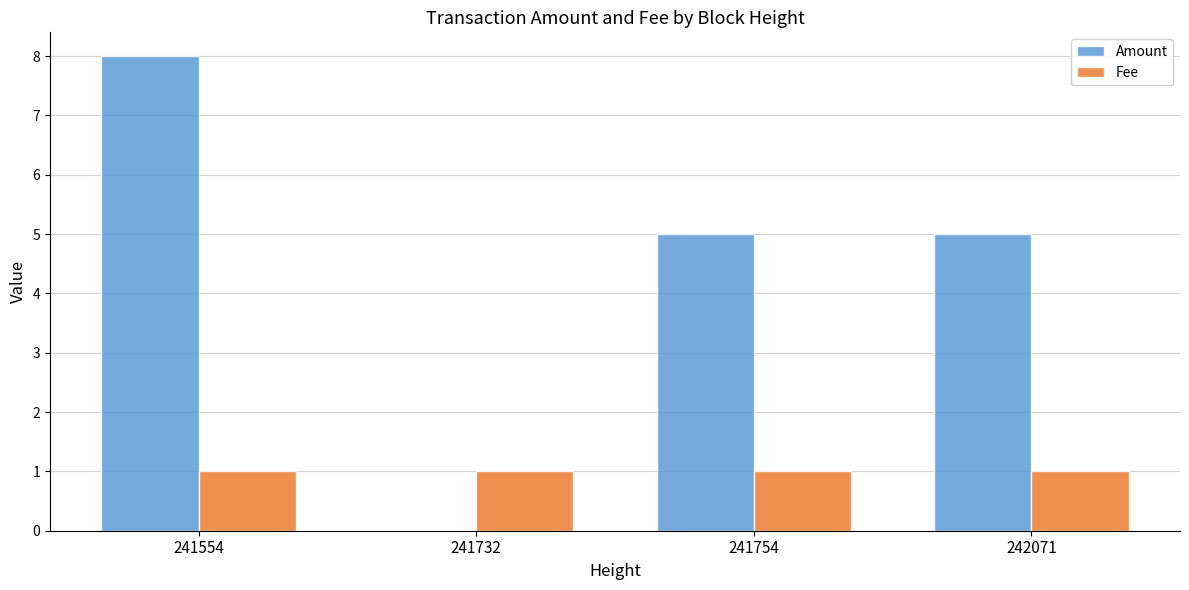

What is the maximum value shown in the chart?

8